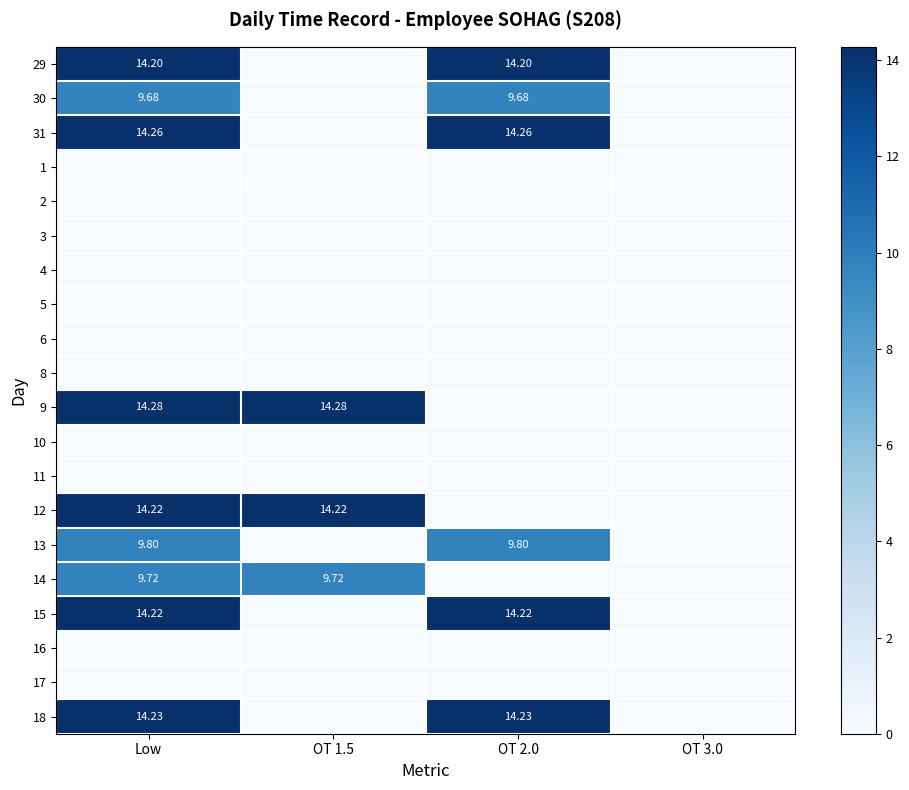

At which label does 14 reach its peak?

Low